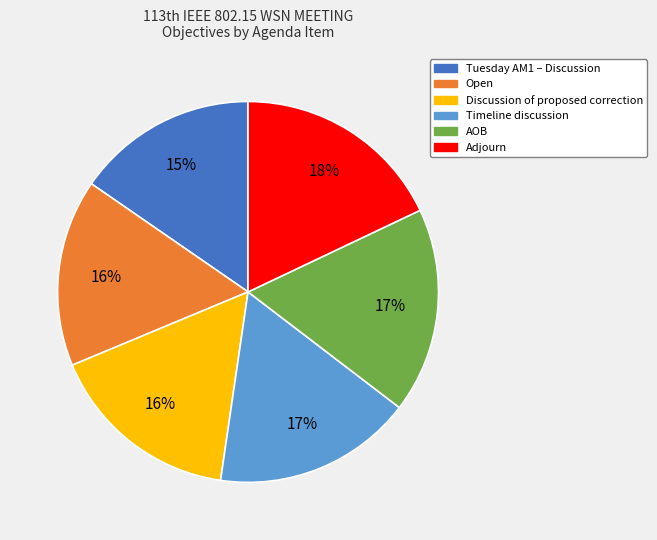

Is there a majority slice in this chart?

No